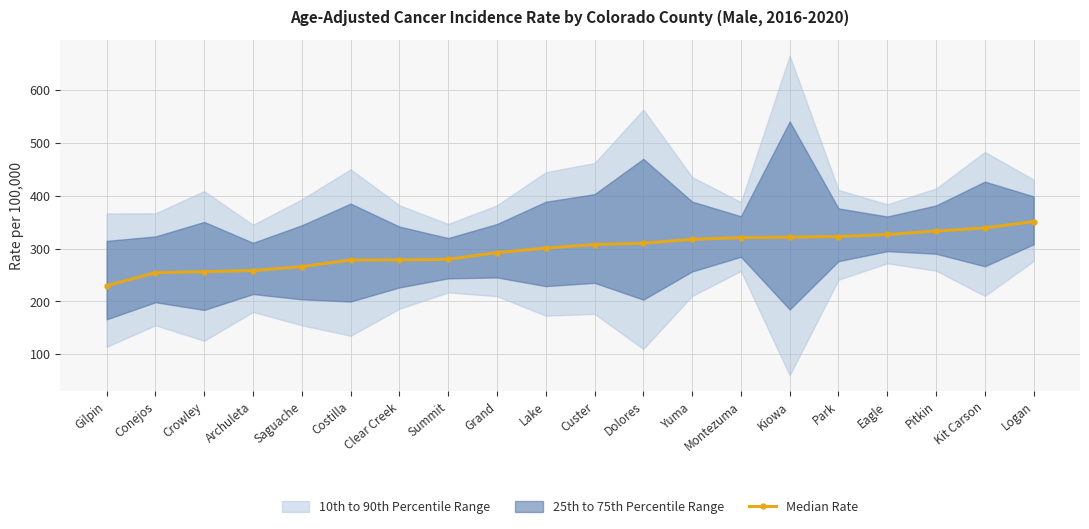

What is the change in value from Lake to Park?

+21.9